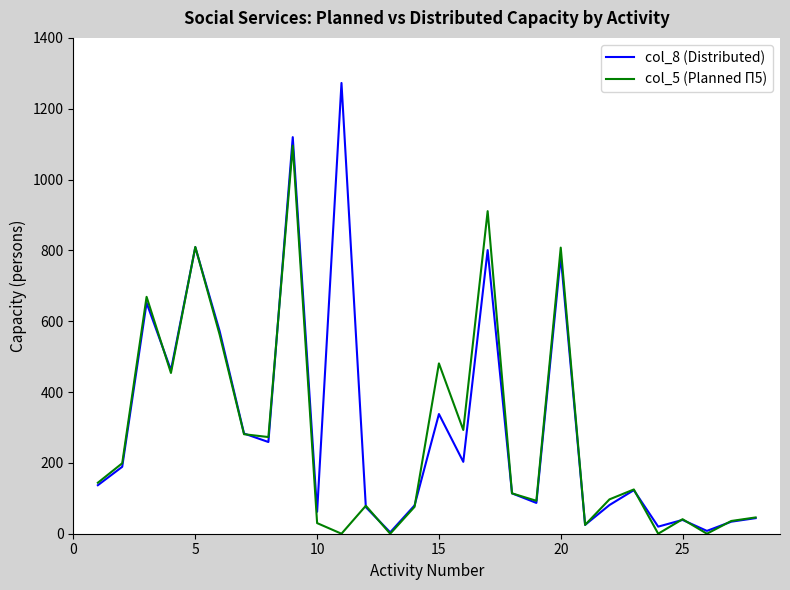

Rank the series by their maximum value, from highest to lowest.

col_8 (Distributed), col_5 (Planned П5)